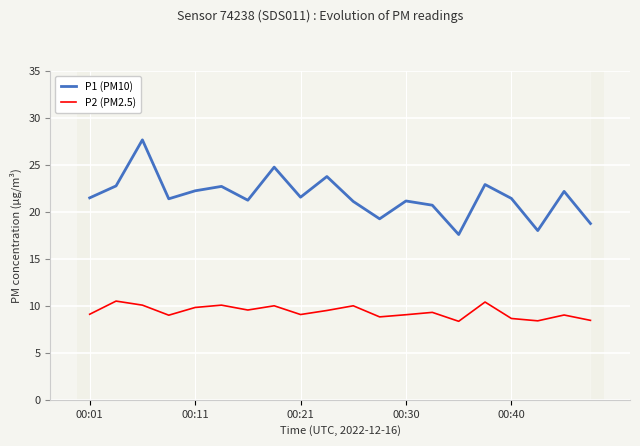

What is the difference between the P2 (PM2.5) values at 11 and 18?

0.2